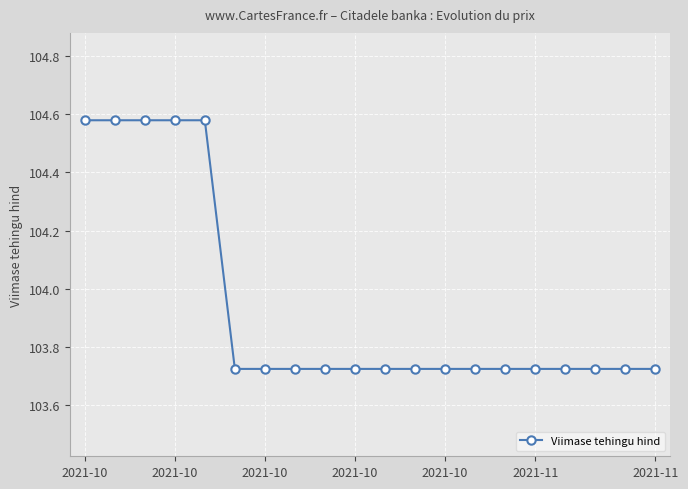

How many values are between 103 and 104?

15